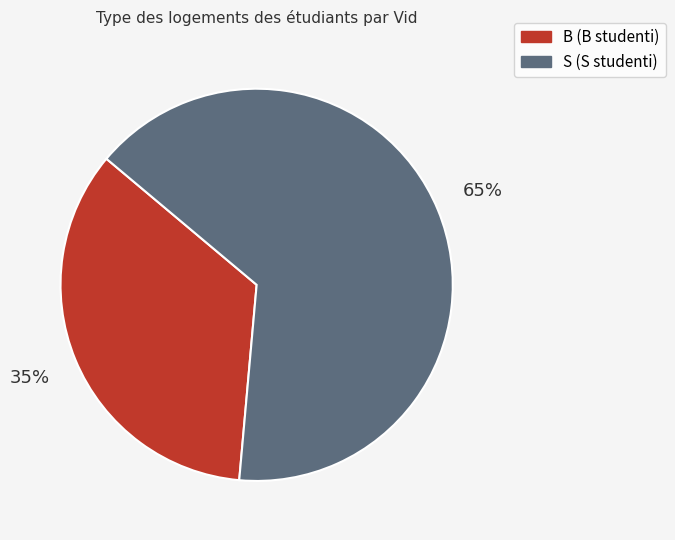

Rank the categories by value from lowest to highest.

B, S